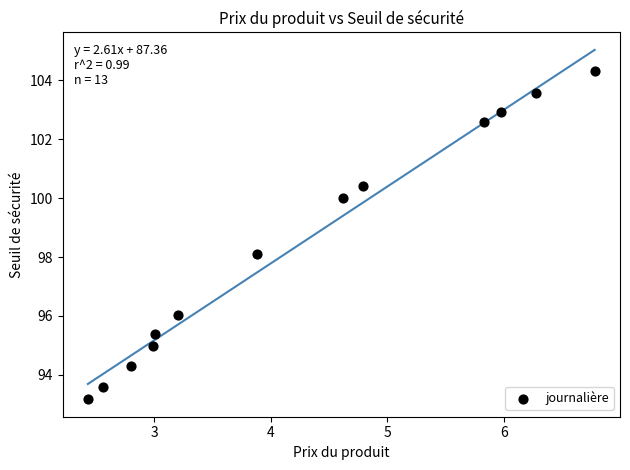

What is the range of Y values (max minus min)?

11.1